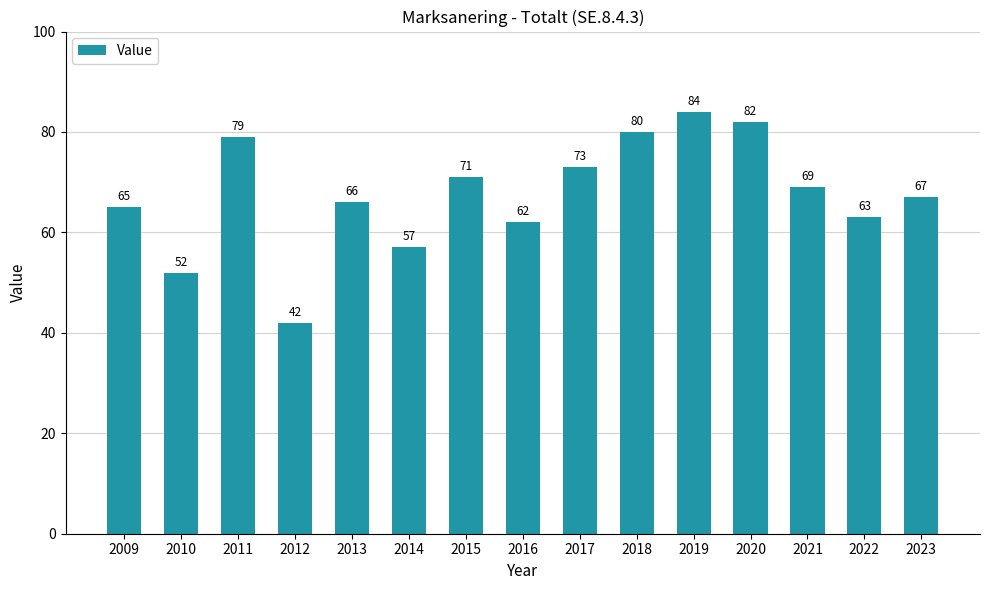

Which category has the highest value across all series?

2019